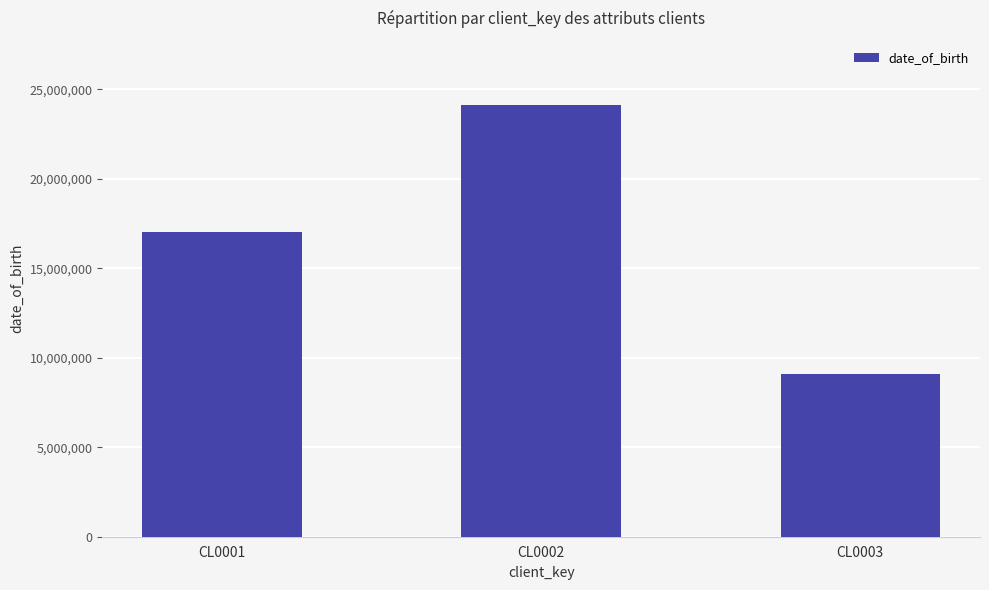

How many values are between 9099999 and 24092007?

3